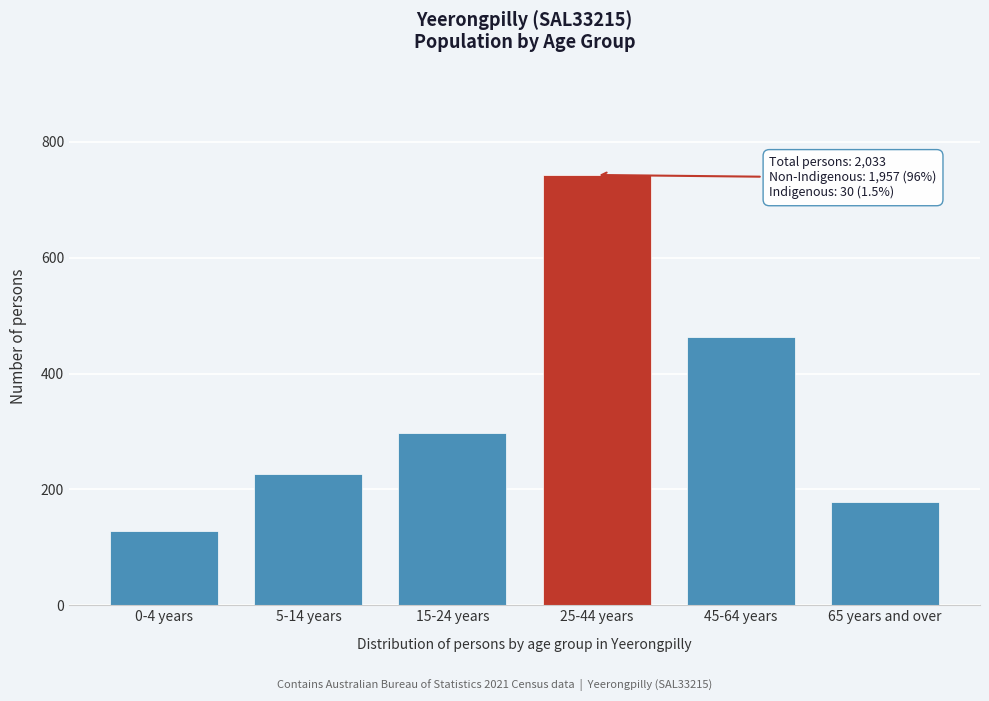

Reading right to left, transcribe all the data shown in this chart.

65 years and over=179	45-64 years=463	25-44 years=743	15-24 years=297	5-14 years=226	0-4 years=129